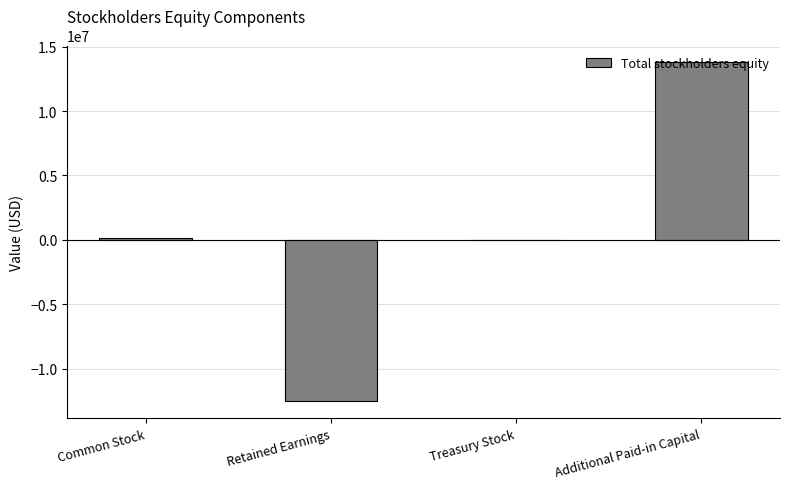

Reading left to right, what are all the values shown in this chart?

121000	-12518000	0	13776000